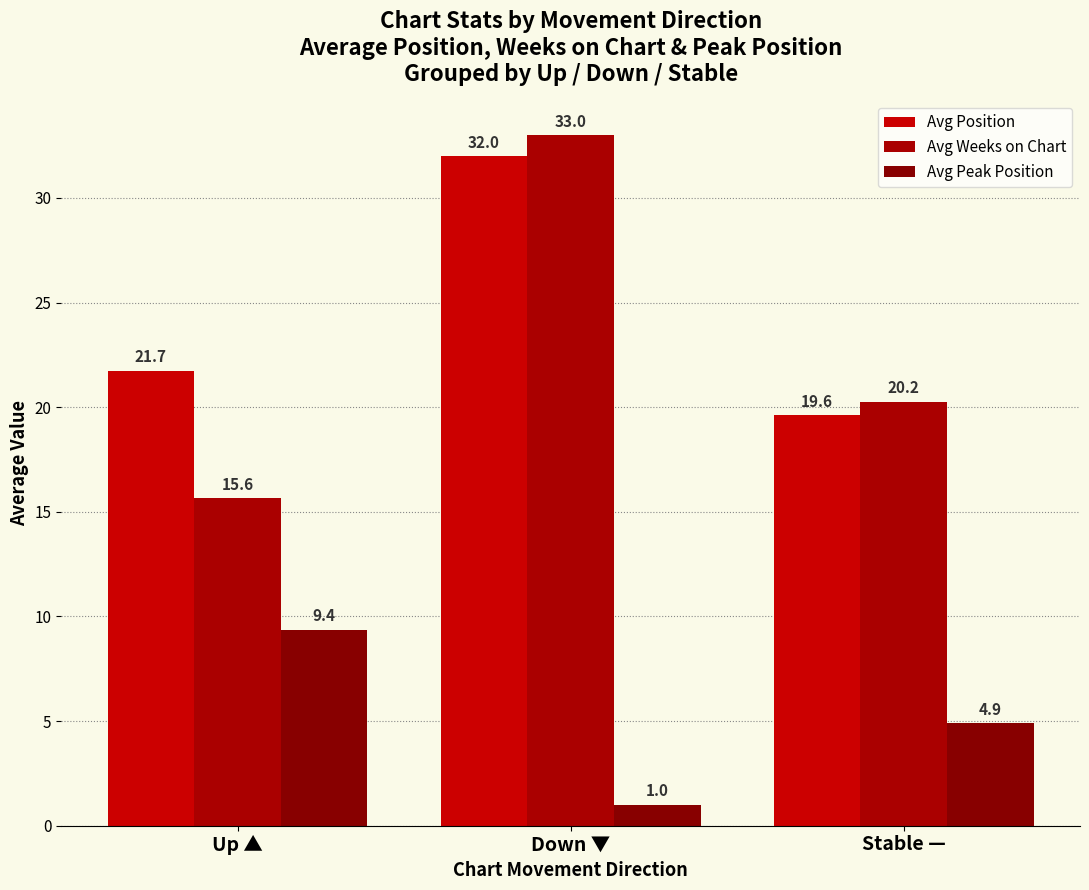

Reading right to left, what are all the values shown in this chart?

Avg Position: Stable —=19.6	Down ▼=32.0	Up ▲=21.7
Avg Weeks on Chart: Stable —=20.2	Down ▼=33.0	Up ▲=15.6
Avg Peak Position: Stable —=4.9	Down ▼=1.0	Up ▲=9.4